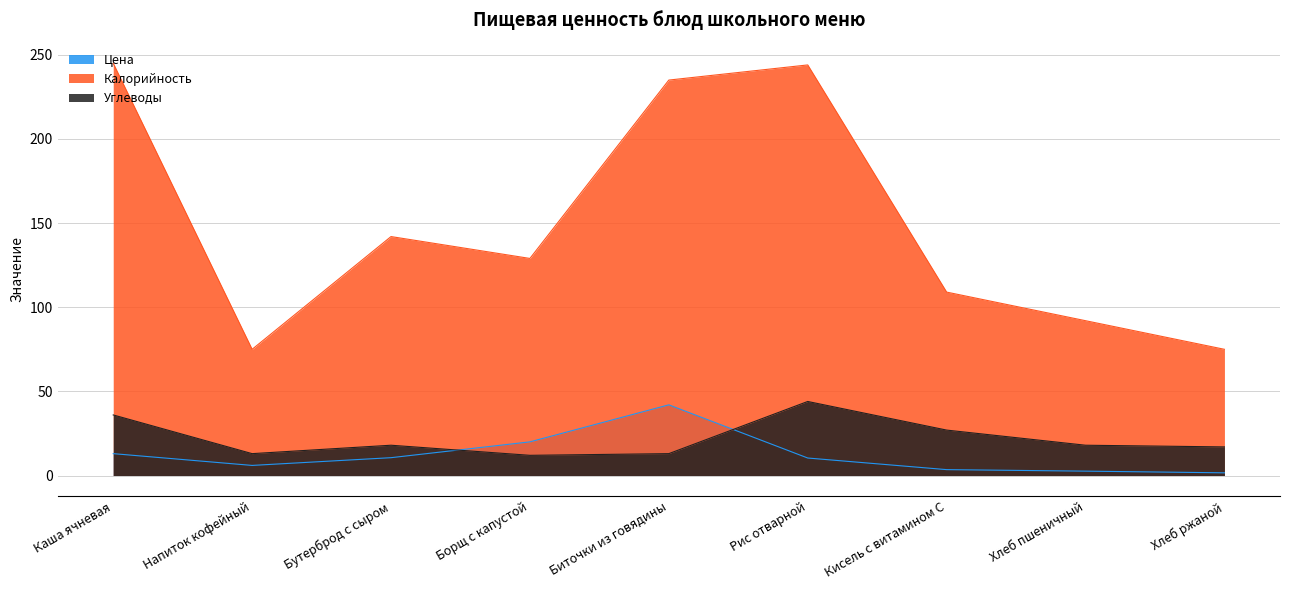

Reading left to right, list all the values displayed in this chart.

Цена: Каша ячневая=13.0	Напиток кофейный=6.0	Бутерброд с сыром=10.6	Борщ с капустой=20.0	Биточки из говядины=42.0	Рис отварной=10.4	Кисель с витамином С=3.5	Хлеб пшеничный=2.6	Хлеб ржаной=1.6
Калорийность: Каша ячневая=245.0	Напиток кофейный=75.0	Бутерброд с сыром=142.0	Борщ с капустой=129.0	Биточки из говядины=235.0	Рис отварной=244.0	Кисель с витамином С=109.0	Хлеб пшеничный=92.0	Хлеб ржаной=75.0
Углеводы: Каша ячневая=36.0	Напиток кофейный=13.0	Бутерброд с сыром=18.0	Борщ с капустой=12.0	Биточки из говядины=13.0	Рис отварной=44.0	Кисель с витамином С=27.0	Хлеб пшеничный=18.0	Хлеб ржаной=17.0